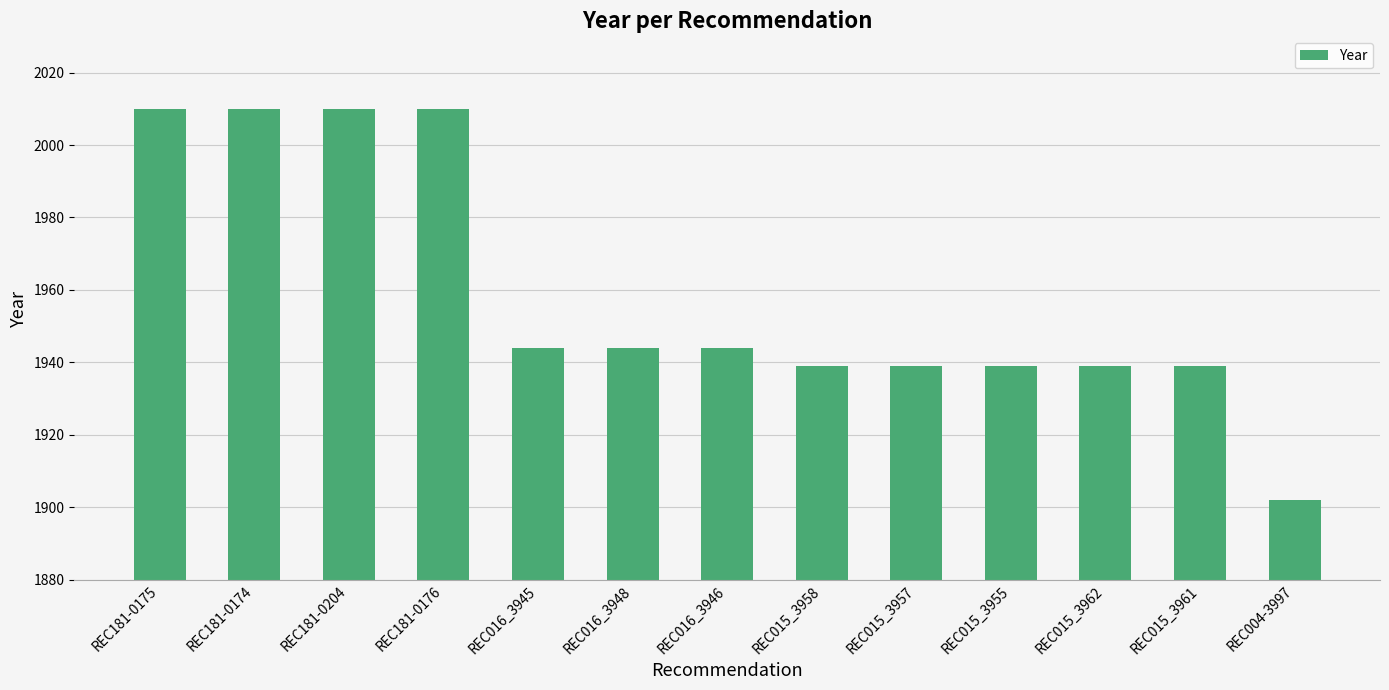

The value at REC016_3946 is 770. True or false?

False